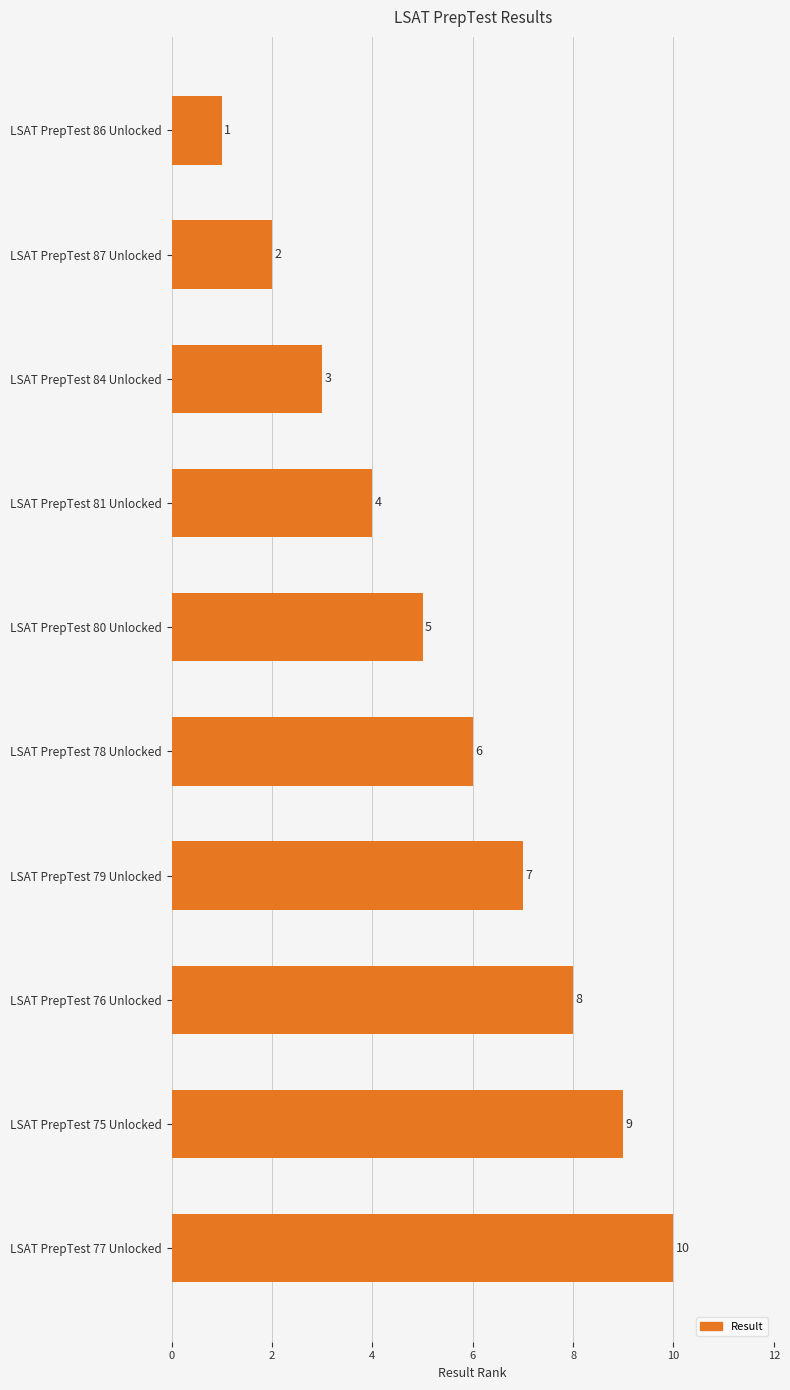

How many bars are there in total?

10